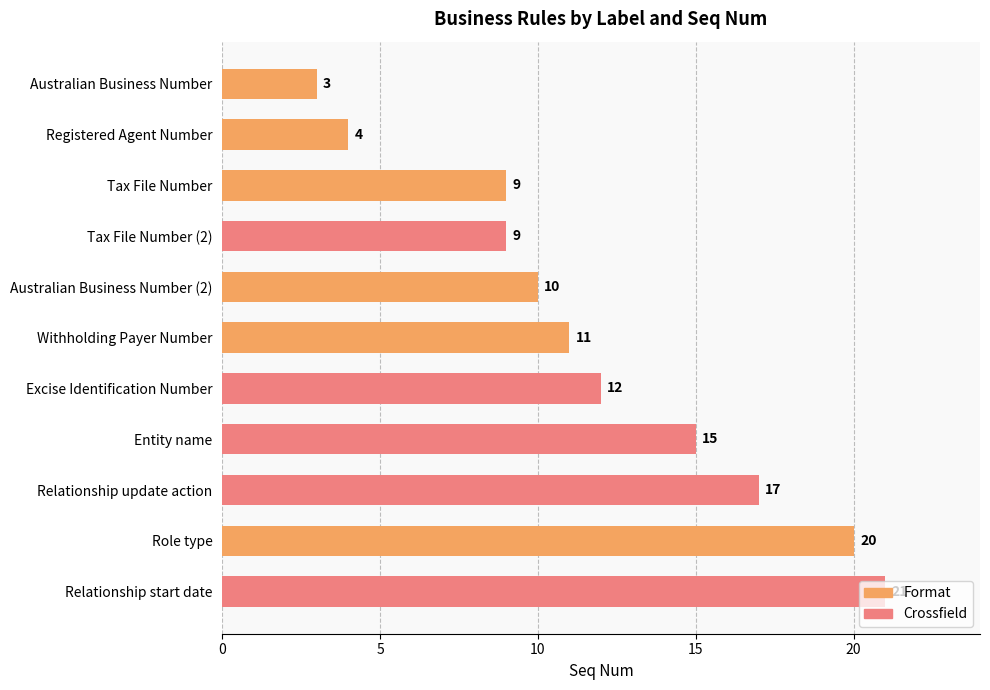

Read the value at Withholding Payer Number, to the nearest 10.

10